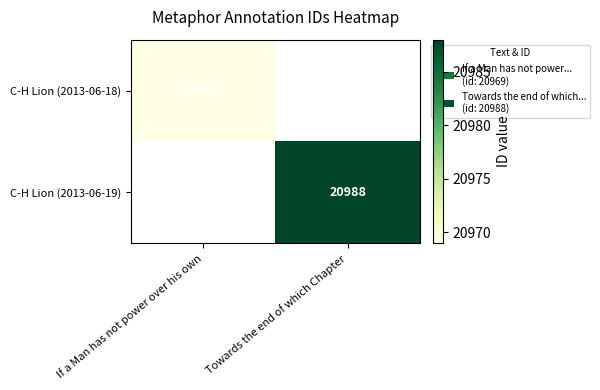

Is it true that C-H Lion (2013-06-19) equals 14201 at Towards the end of which Chapter?

False